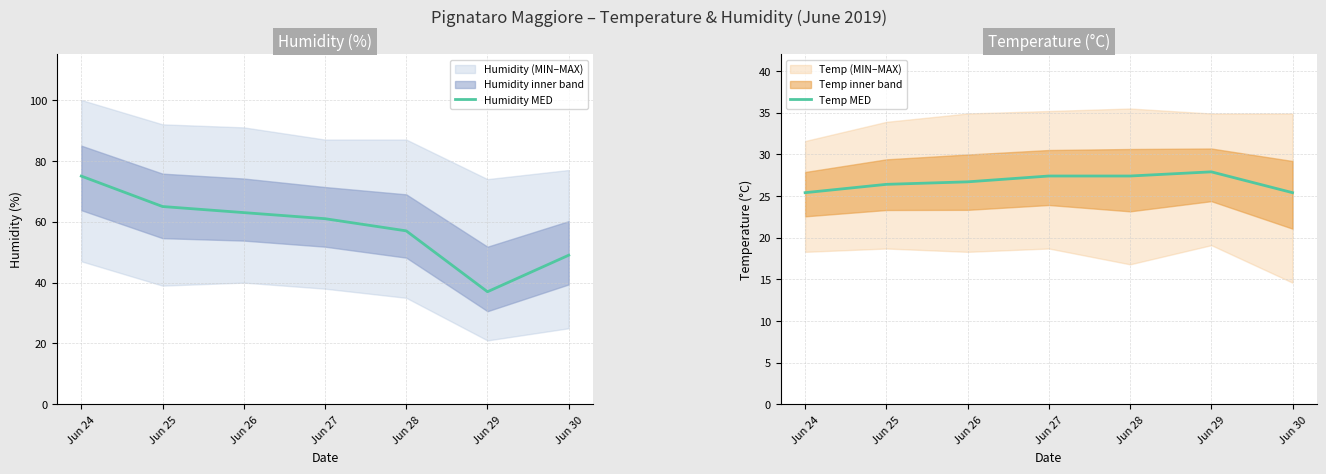

Is it true that Humidity MED equals 57.0 at Jun 28?

True